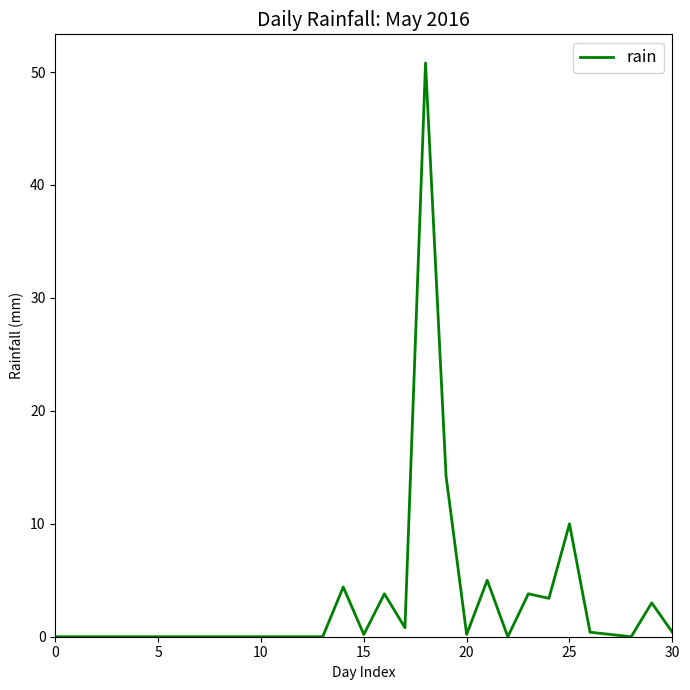

What is the greatest value displayed?

50.8